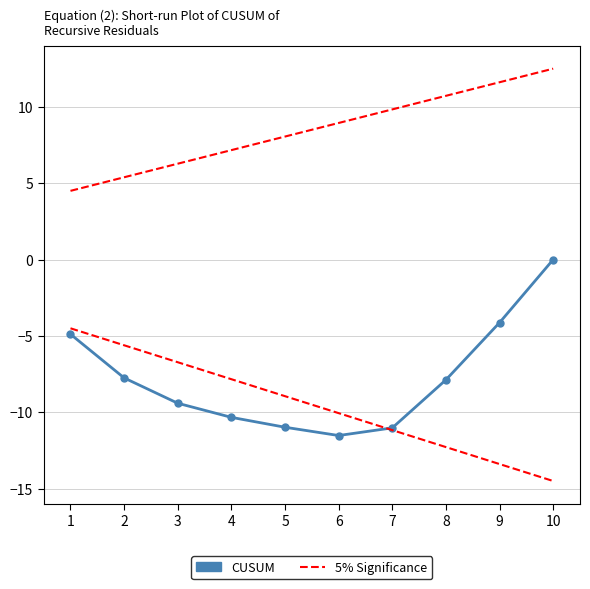

What is the approximate value of CUSUM at 8?

-7.9